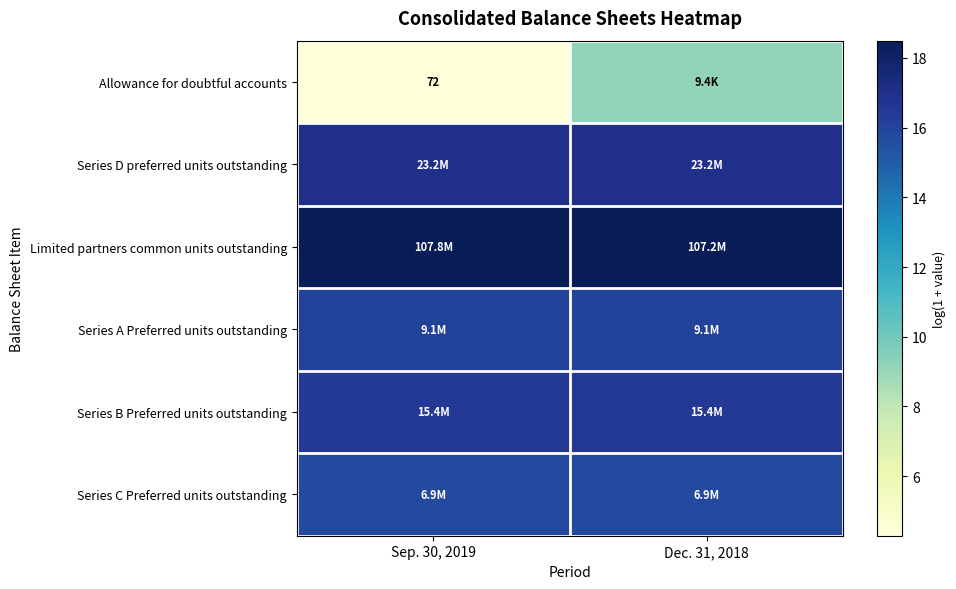

At how many categories does at least one series exceed 6?

2